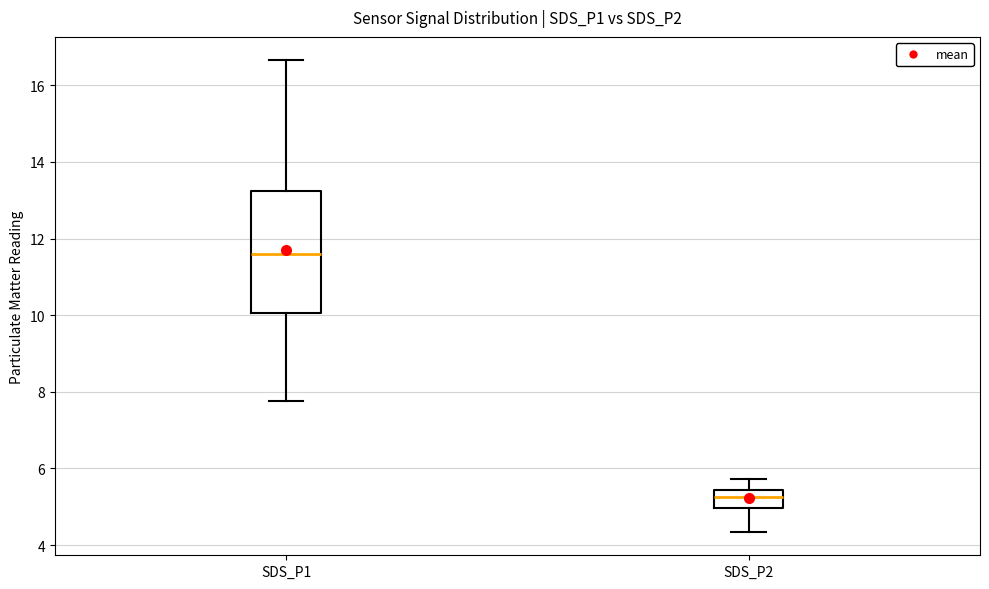

Reading left to right, transcribe this box plot: for each box, give where its median line is, the range the box spans, and where its two whiskers end, as read against the y-axis. The values are not printed on the chart, so give them approximately, as read against the axis.

SDS_P1: median 11.6, box 10.0 to 13.2, whiskers 7.8 to 16.6
SDS_P2: median 5.2, box 5.0 to 5.4, whiskers 4.4 to 5.8